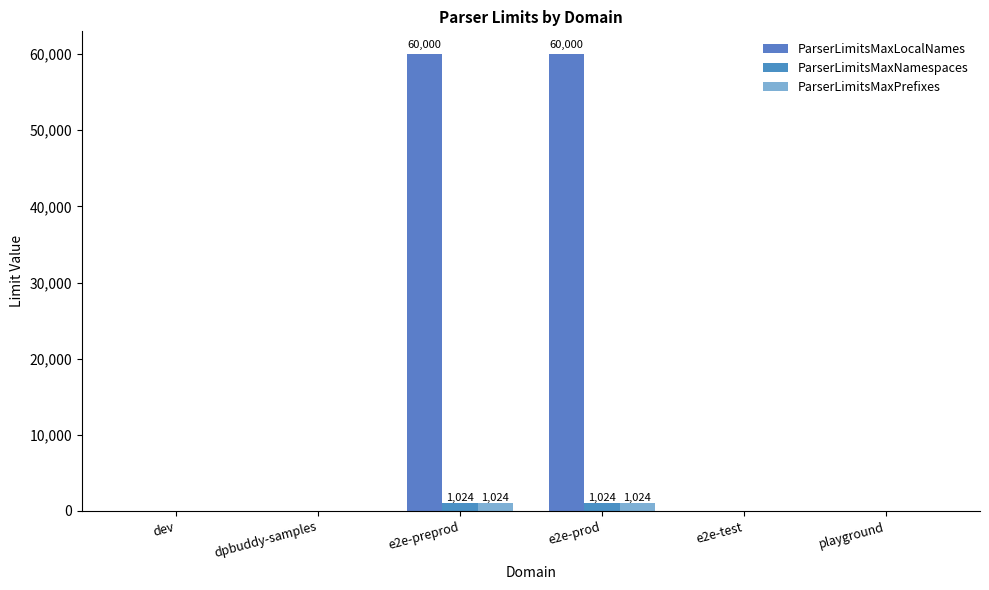

Reading left to right, what are all the values shown in this chart?

ParserLimitsMaxLocalNames: 0	0	60000	60000	0	0
ParserLimitsMaxNamespaces: 0	0	1024	1024	0	0
ParserLimitsMaxPrefixes: 0	0	1024	1024	0	0